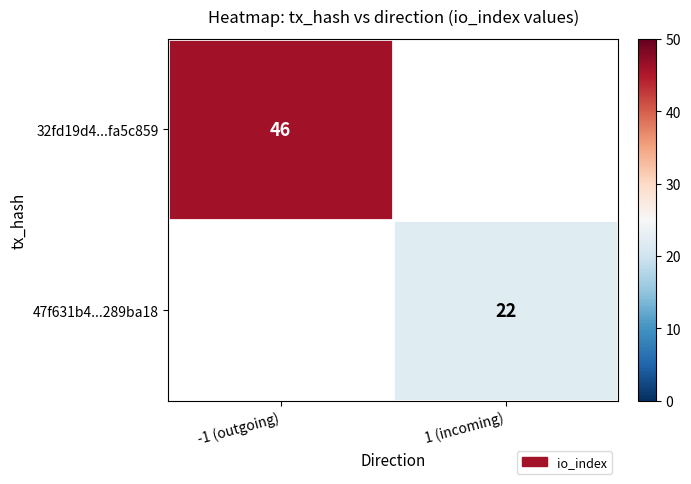

What is the maximum value shown in the chart?

46.0